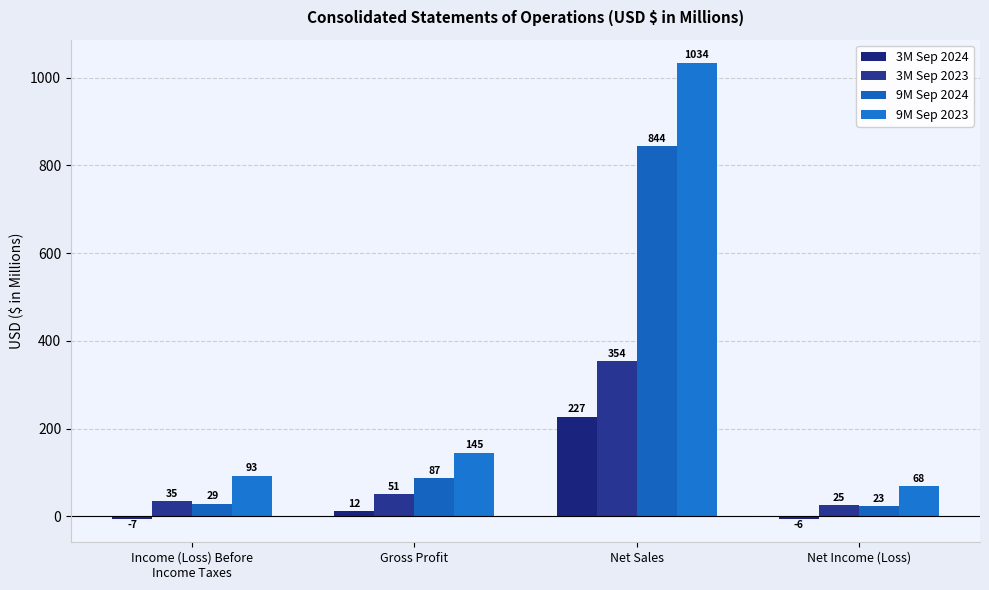

List the series in order of their overall mean, highest first.

9M Sep 2023, 9M Sep 2024, 3M Sep 2023, 3M Sep 2024